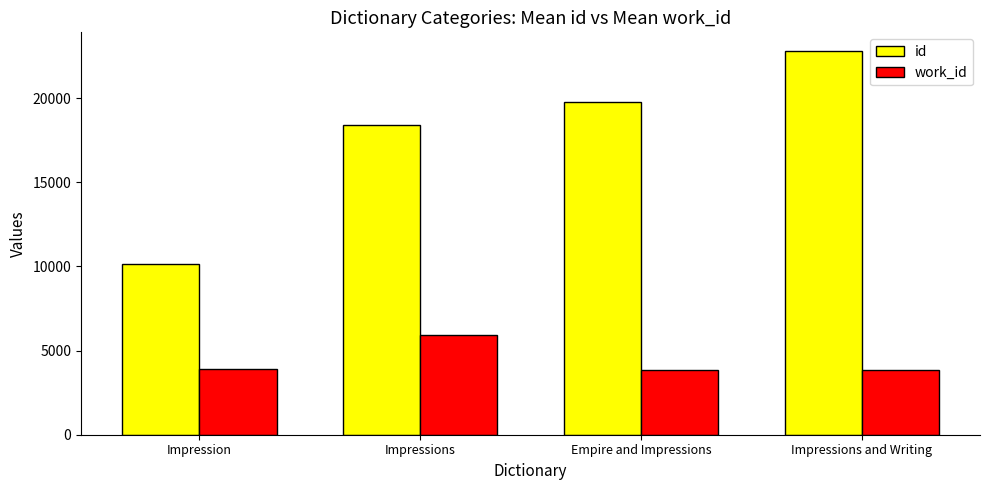

What is the approximate value of work_id at Impressions and Writing?

3866